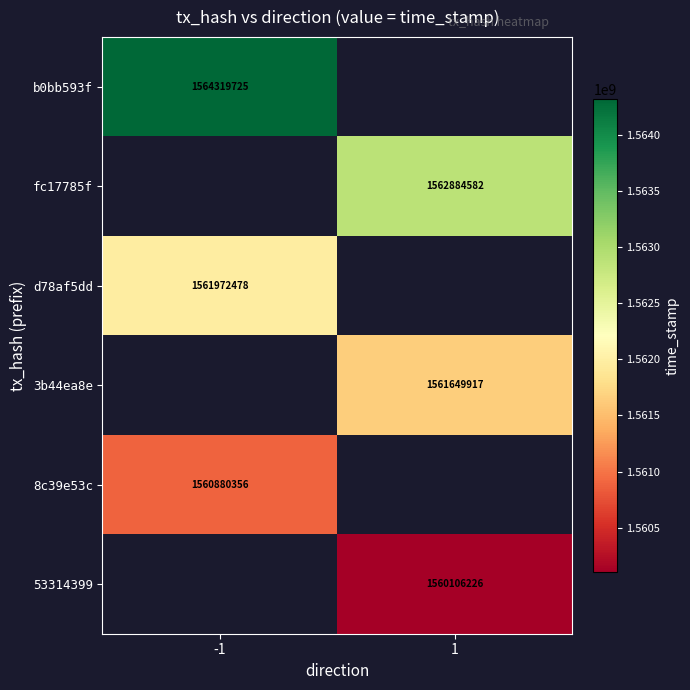

The d78af5dd series shows 2623995297 at -1. True or false?

False